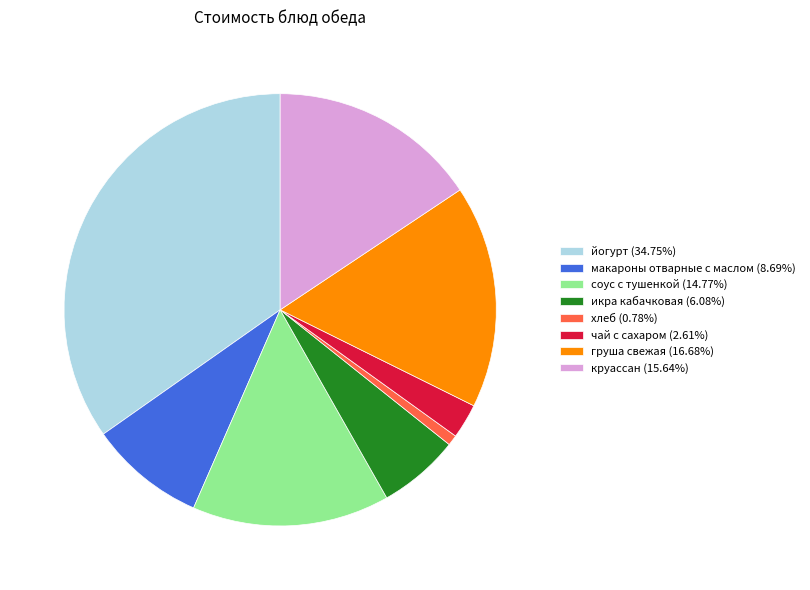

What is the ratio of the value at икра кабачковая (6.08%) to the value at груша свежая (16.68%)?

0.4